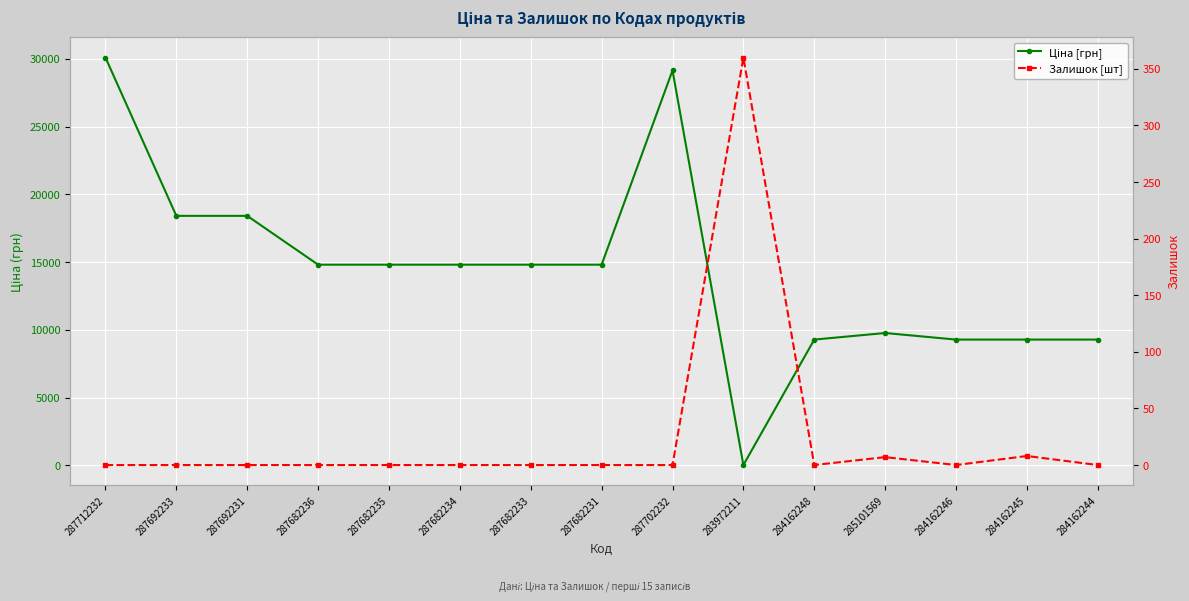

At how many categories does at least one series exceed 20812?

2